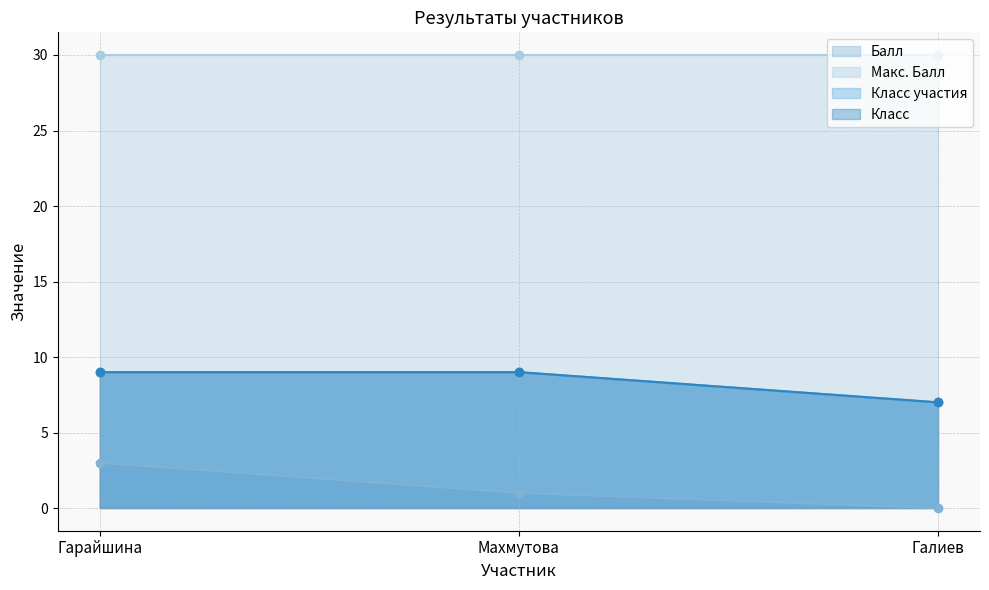

What is the label of the 3rd point from the right?

Гарайшина